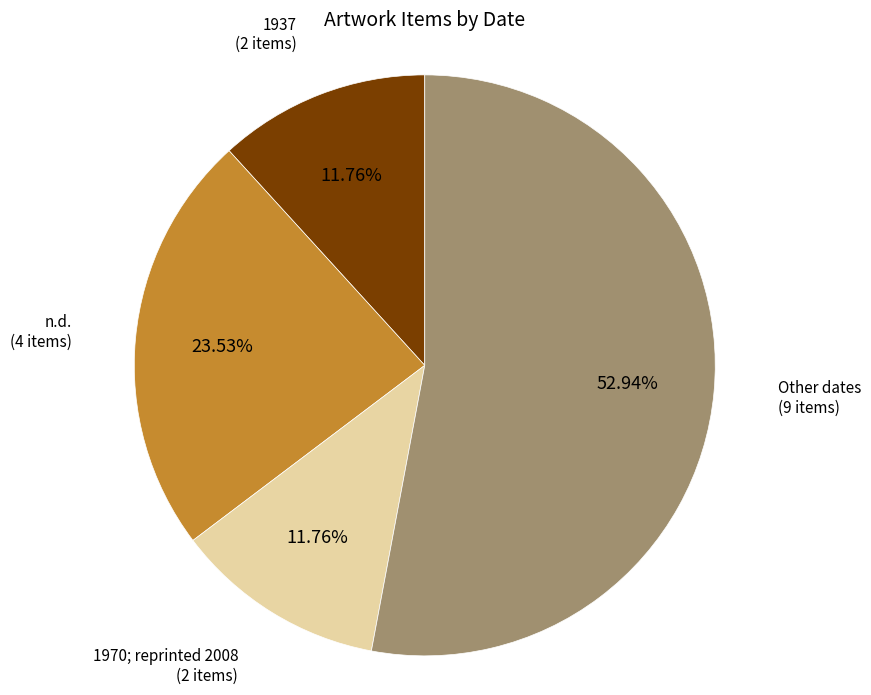

Is the sum of n.d. and 1937 greater than half?

No